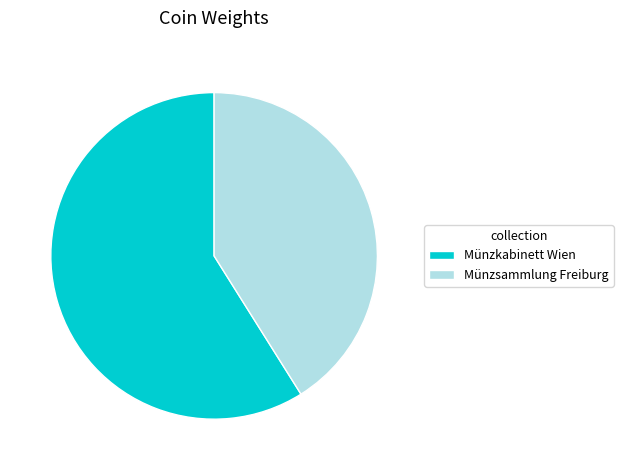

Combined, do Münzsammlung Freiburg and Münzkabinett Wien account for over 50%?

Yes